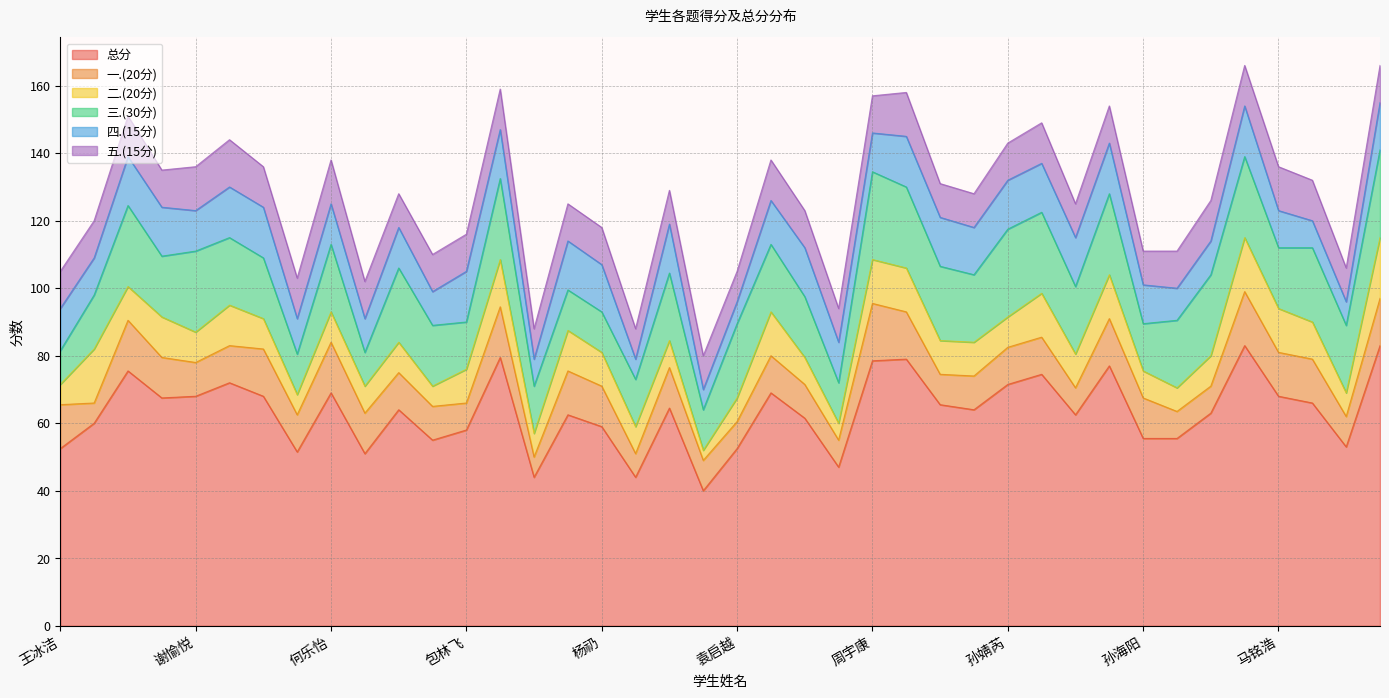

What is the approximate value of 四.(15分) at 崔圣杨?

14.5